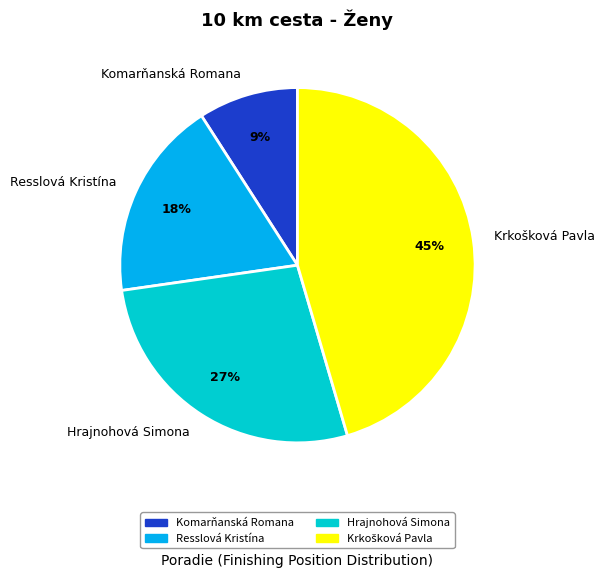

How many slices are in this pie chart?

4